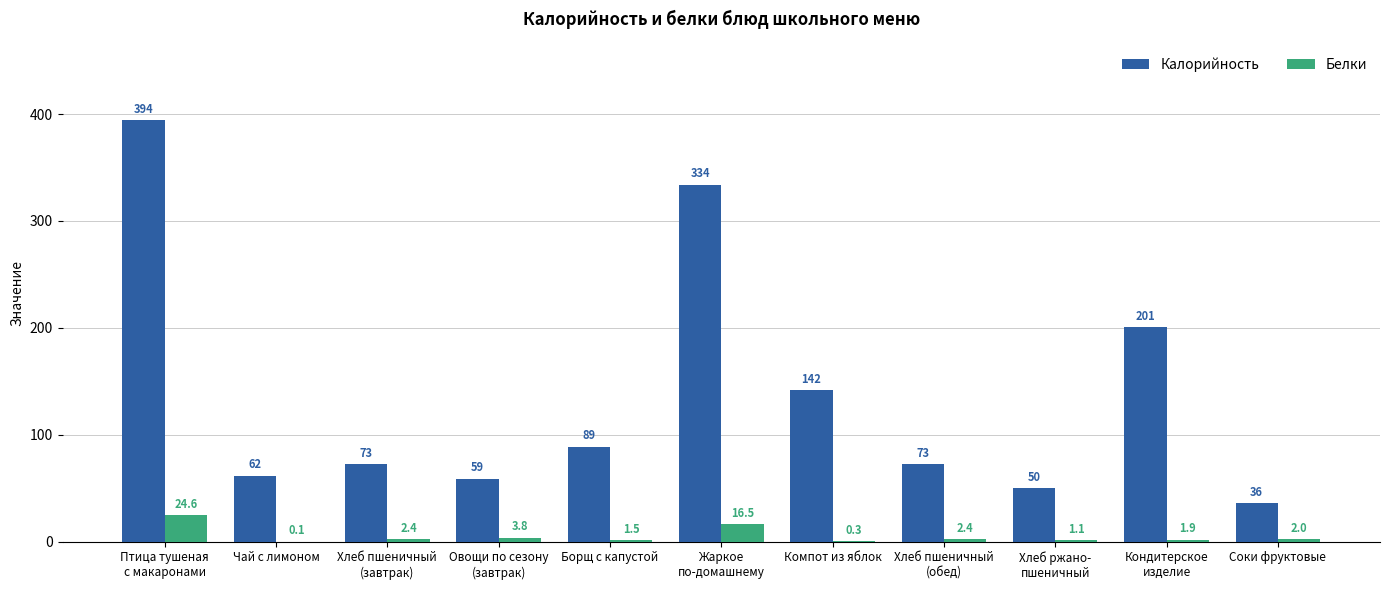

How many groups of bars are there?

11